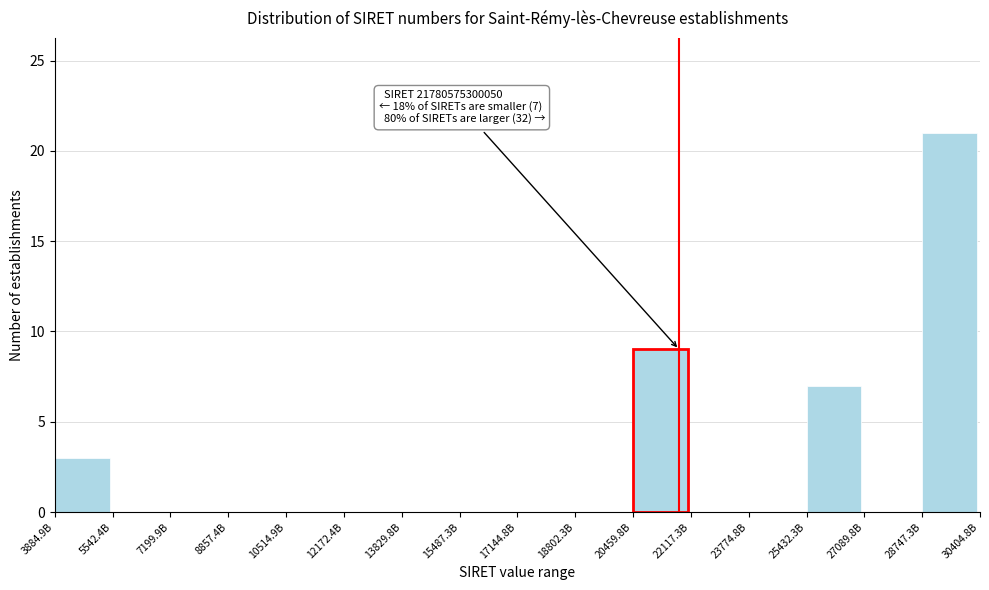

Reading left to right, extract all data points from this chart.

3884.9B=3	5542.4B=0	7199.9B=0	8857.4B=0	10514.9B=0	12172.4B=0	13829.8B=0	15487.3B=0	17144.8B=0	18802.3B=0	20459.8B=9	22117.3B=0	23774.8B=0	25432.3B=7	27089.8B=0	28747.3B=21